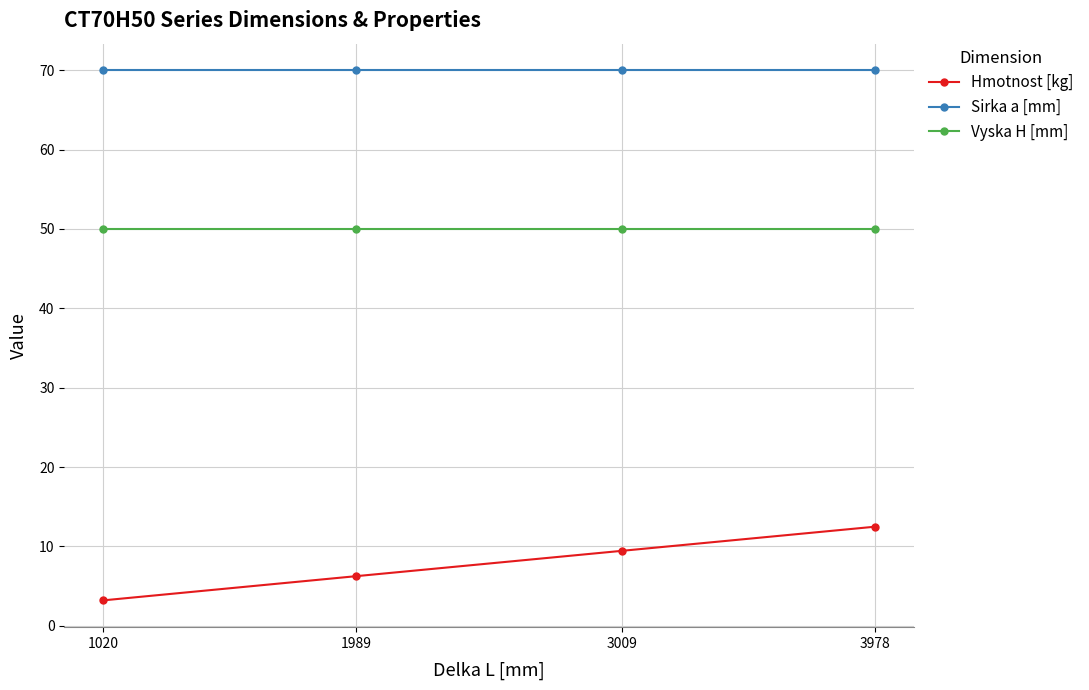

Which series has the widest spread of values?

Hmotnost [kg]